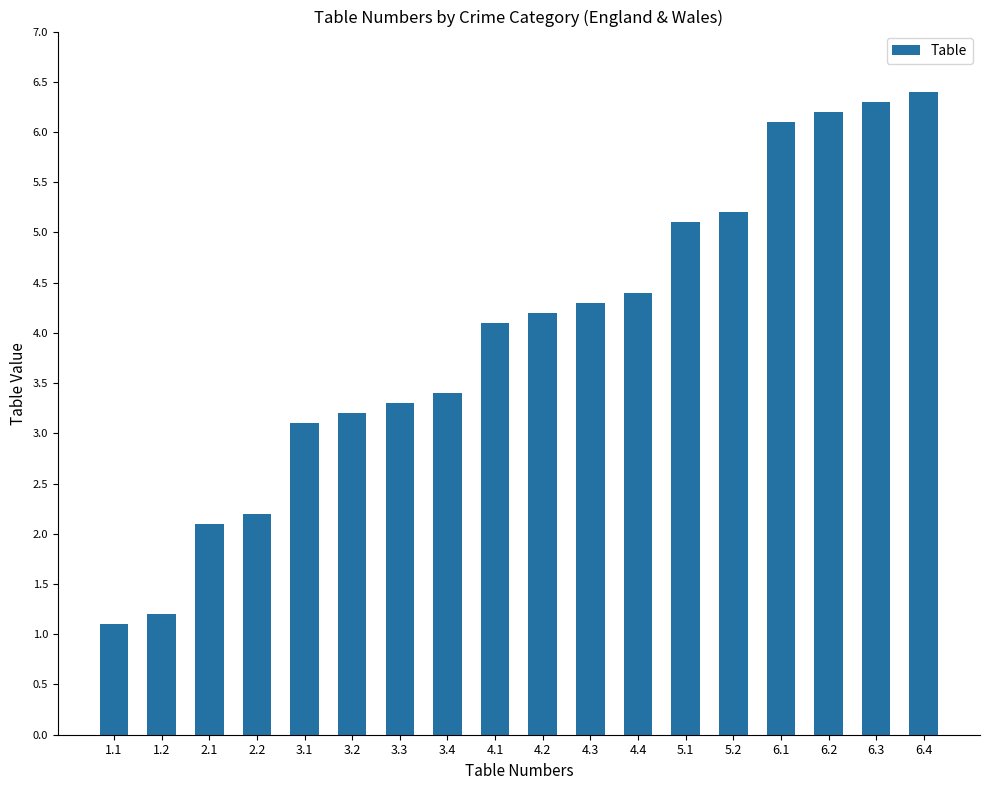

Reading left to right, what are all the values shown in this chart?

1.1	1.2	2.1	2.2	3.1	3.2	3.3	3.4	4.1	4.2	4.3	4.4	5.1	5.2	6.1	6.2	6.3	6.4